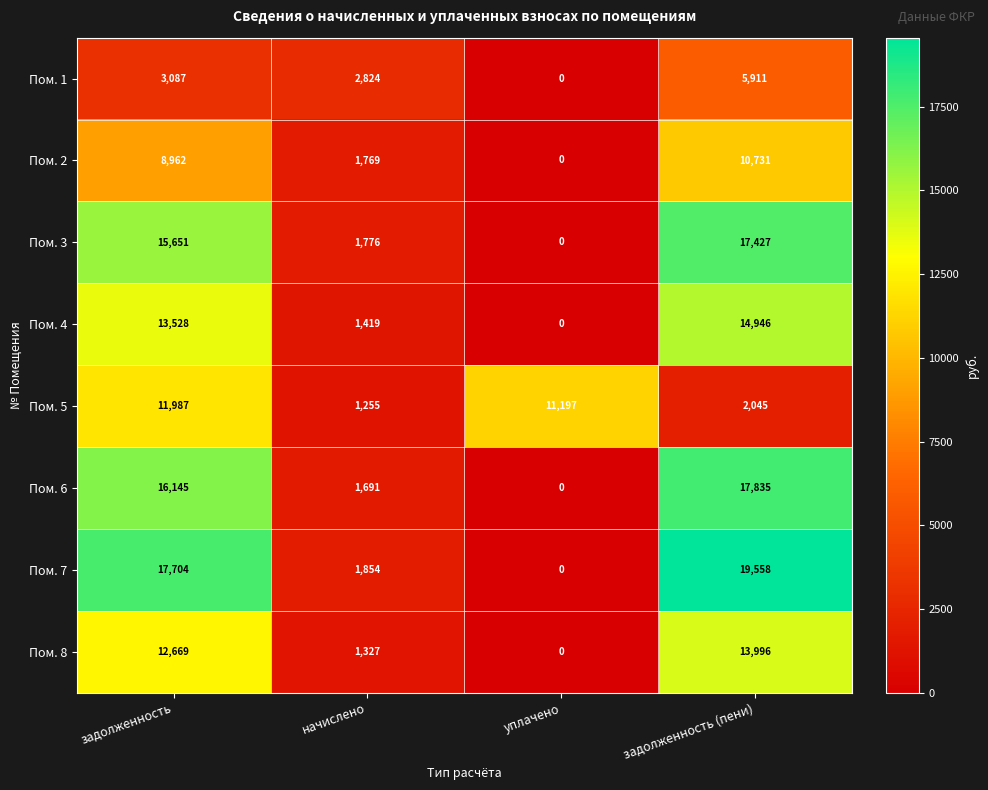

What is the difference between the Пом. 7 values at задолженность (пени) and начислено?

17704